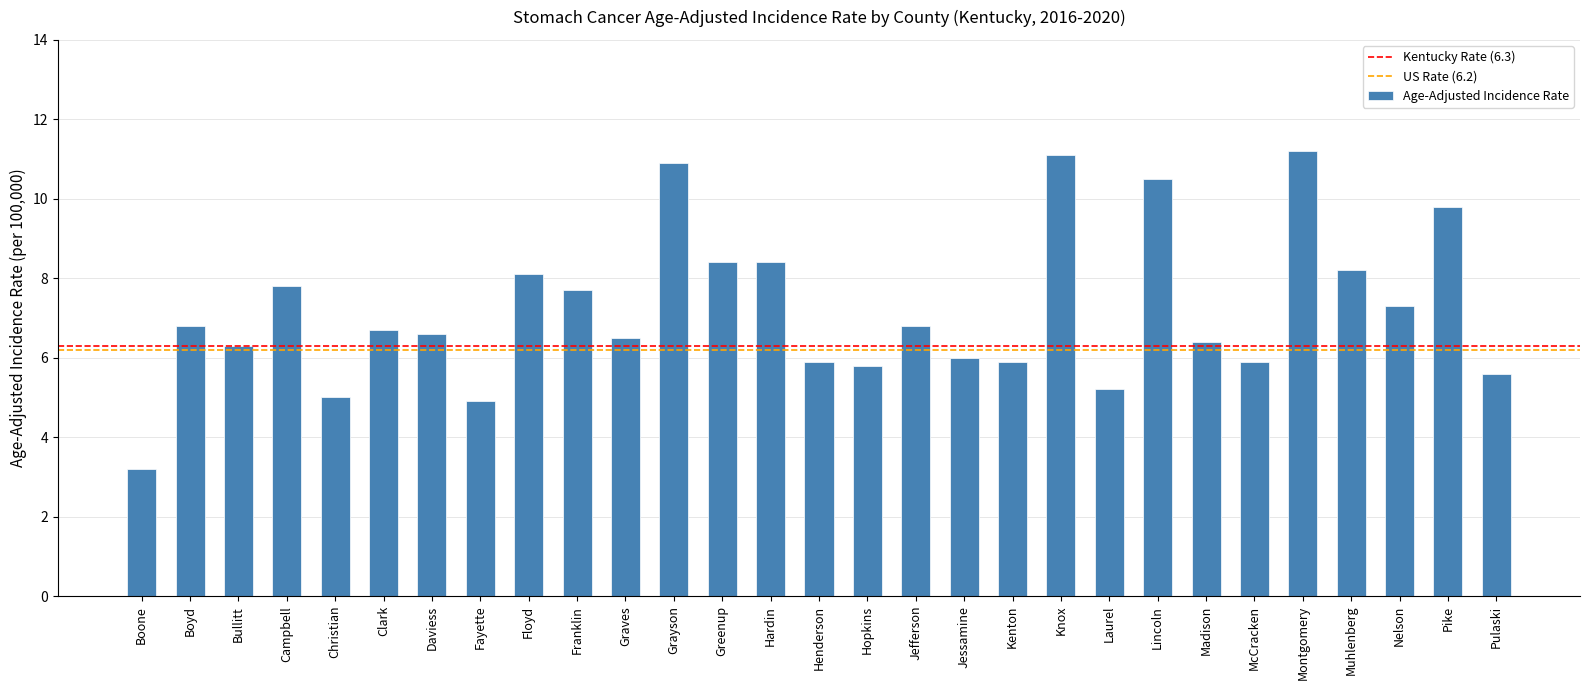

What is the greatest value displayed?

11.2